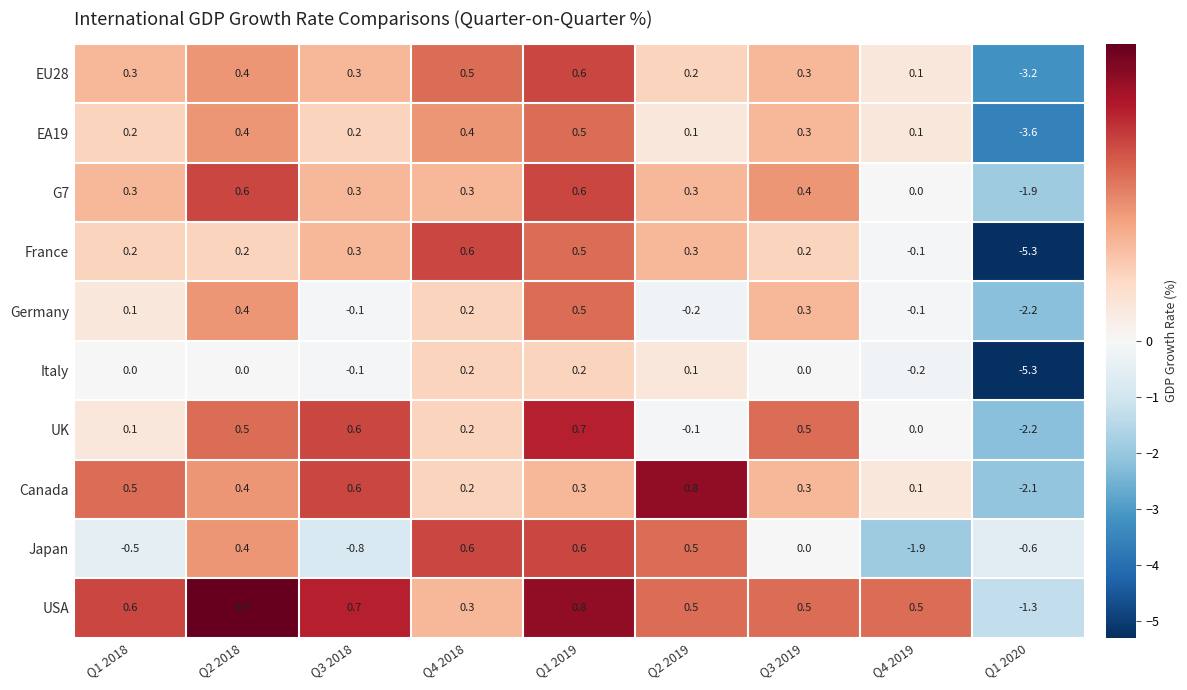

What is the difference between the highest and lowest values at Q1 2020?

4.7